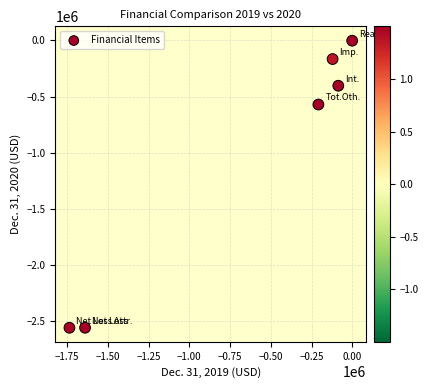

What is the range of X values (max minus min)?

1735350